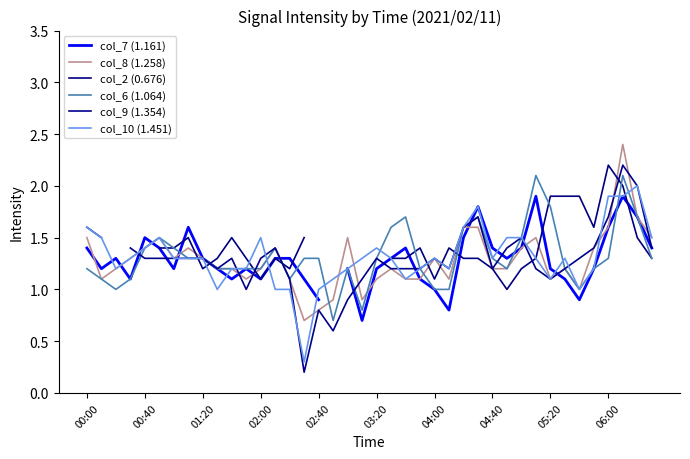

What is the sum of the col_9 (1.354) values at 26 and 31?

2.8